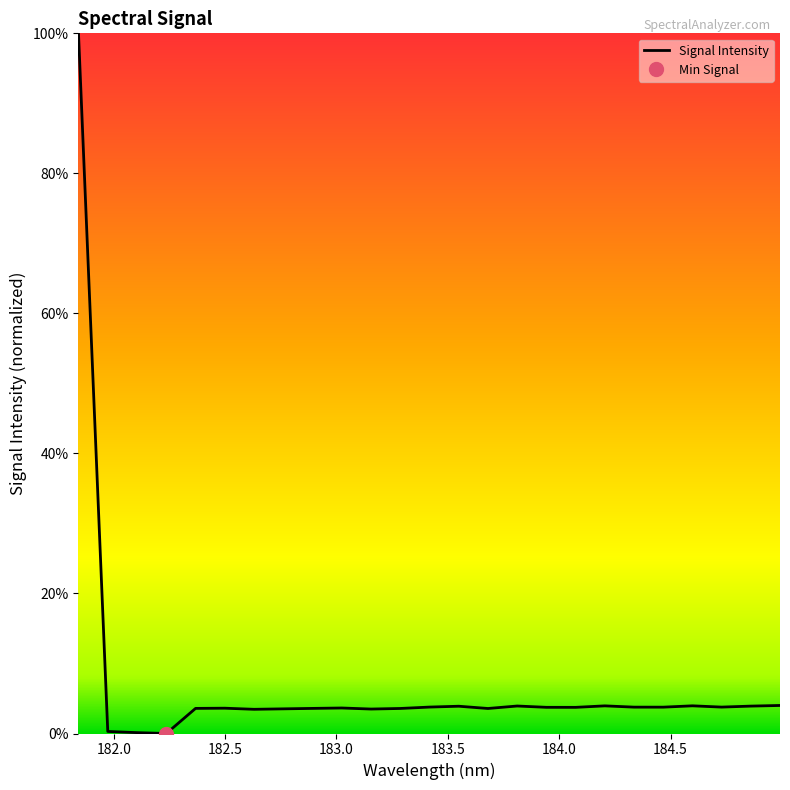

What is the highest value of the Signal Intensity series?

100.0